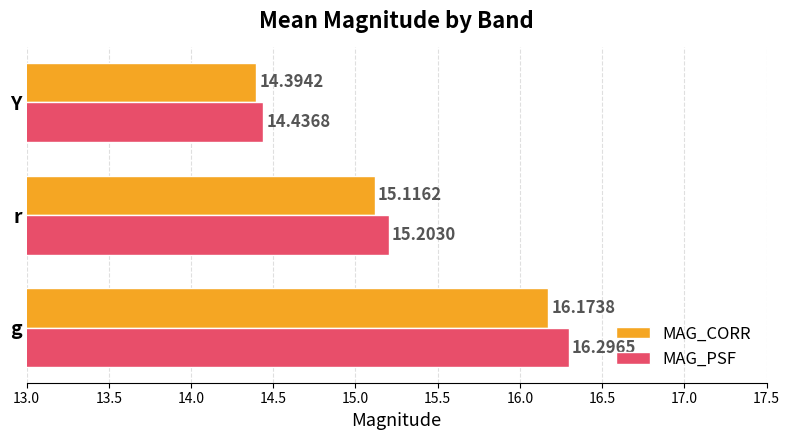

What is the average value of the MAG_PSF series?

15.3